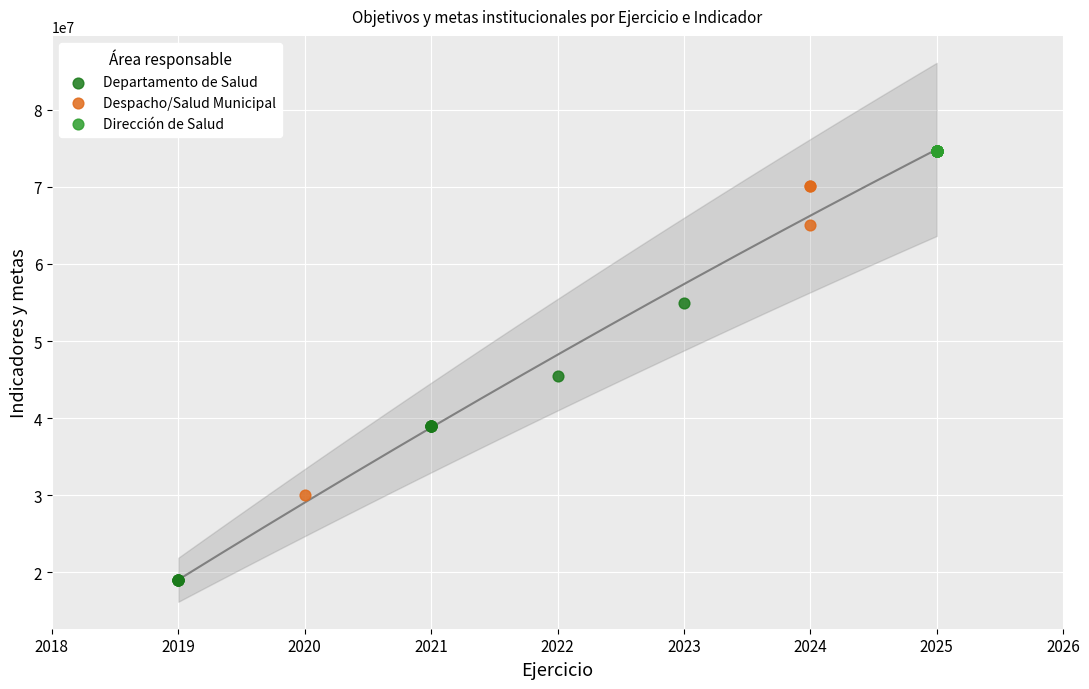

Which series contains the lowest Y value?

Departamento de Salud